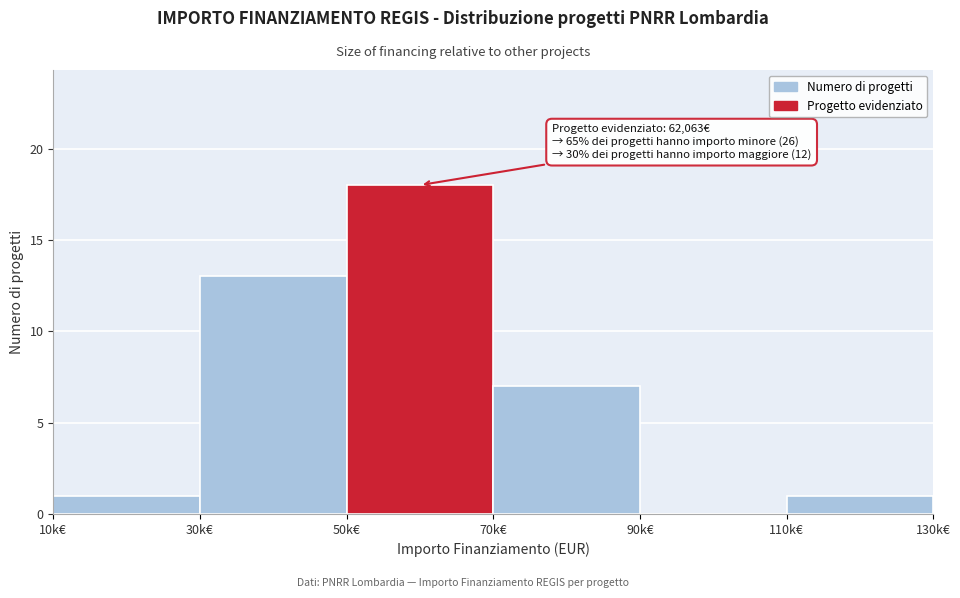

Reading left to right, what are all the values shown in this chart?

10k€=1	30k€=13	50k€=18	70k€=7	90k€=0	110k€=1